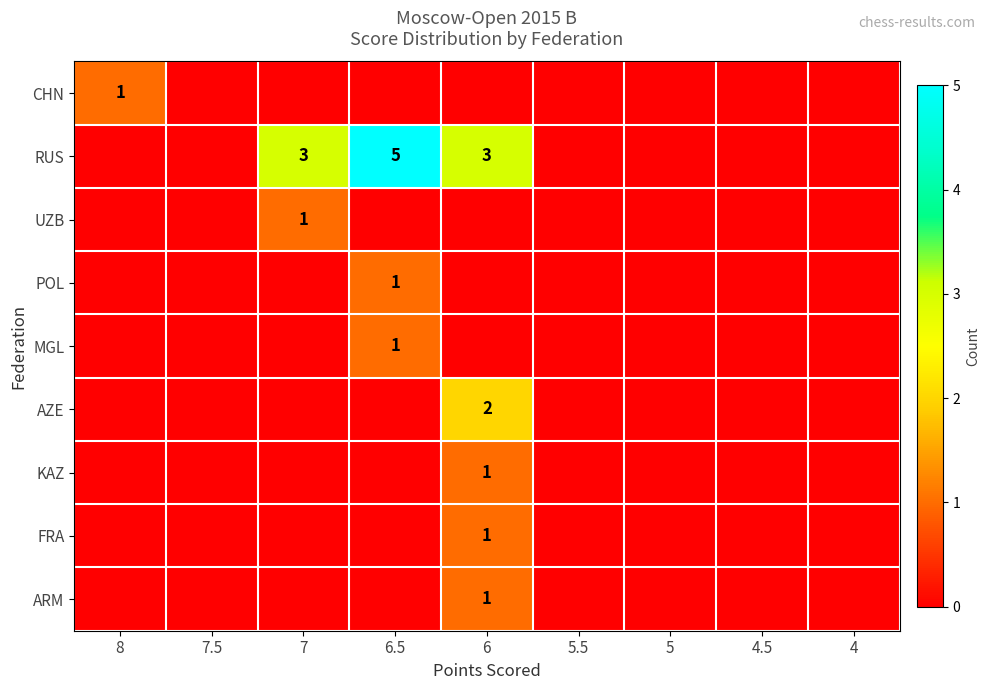

The MGL series shows 0 at 6.5. True or false?

False